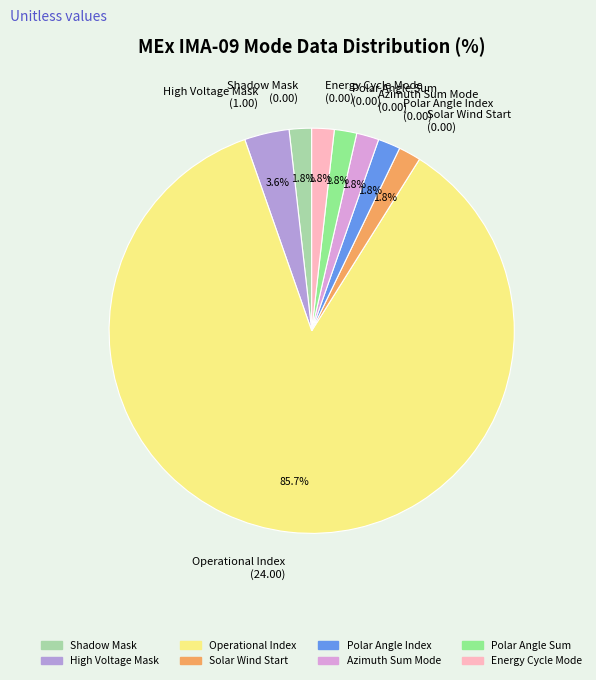

Is Operational Index (24.00) the majority of the pie?

Yes